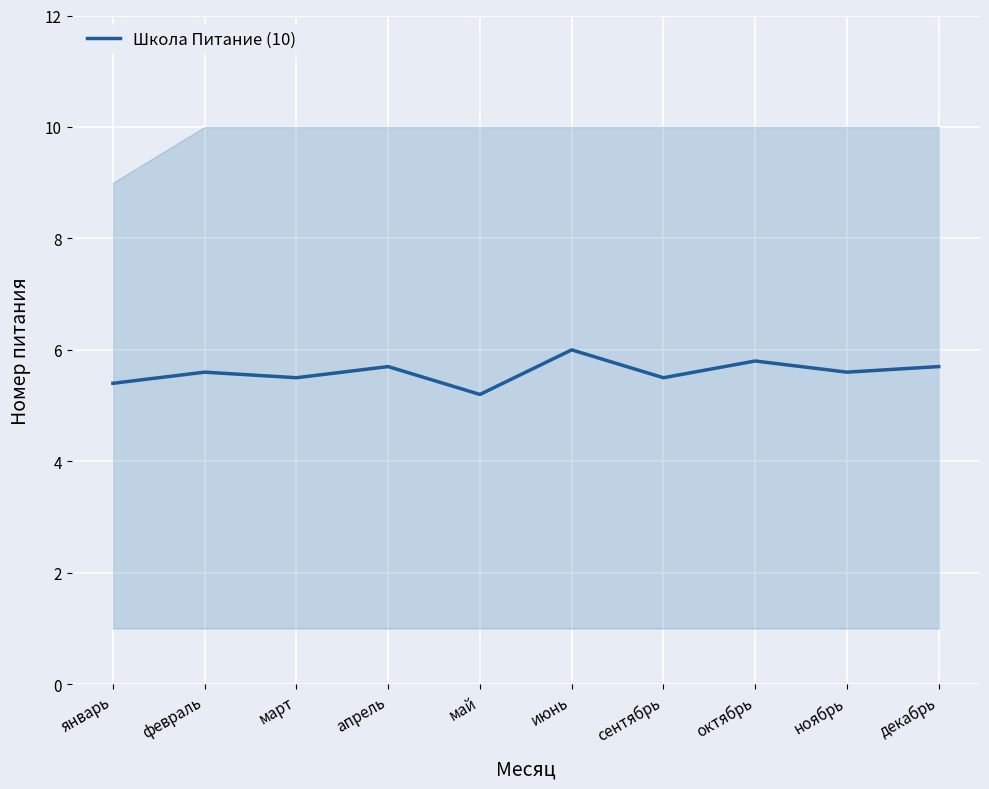

What is the value of the 10th point from the left?

5.7